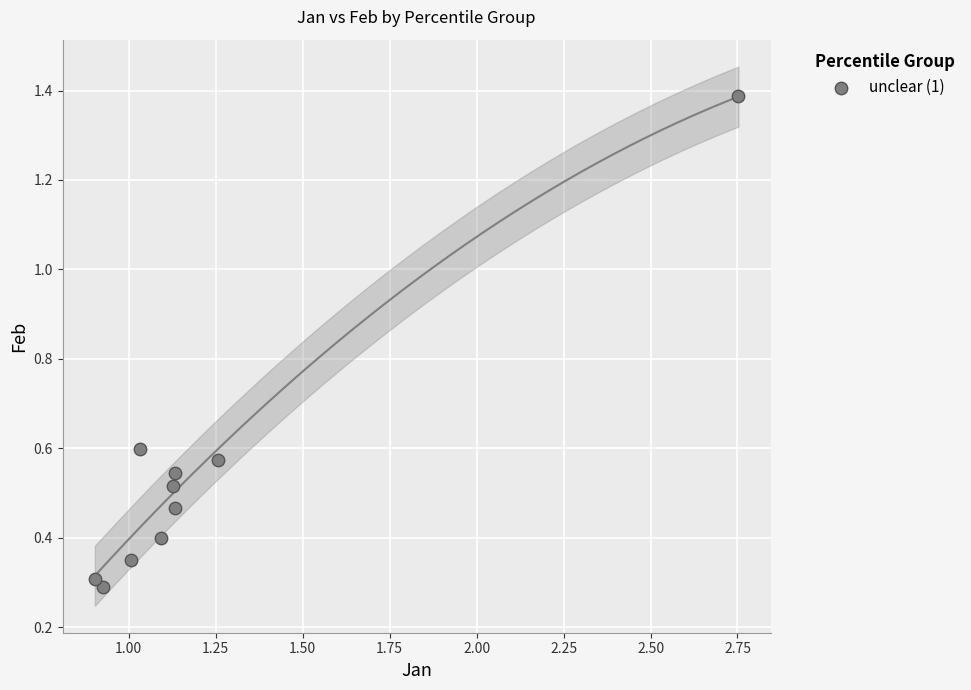

What is the range of X values (max minus min)?

1.9